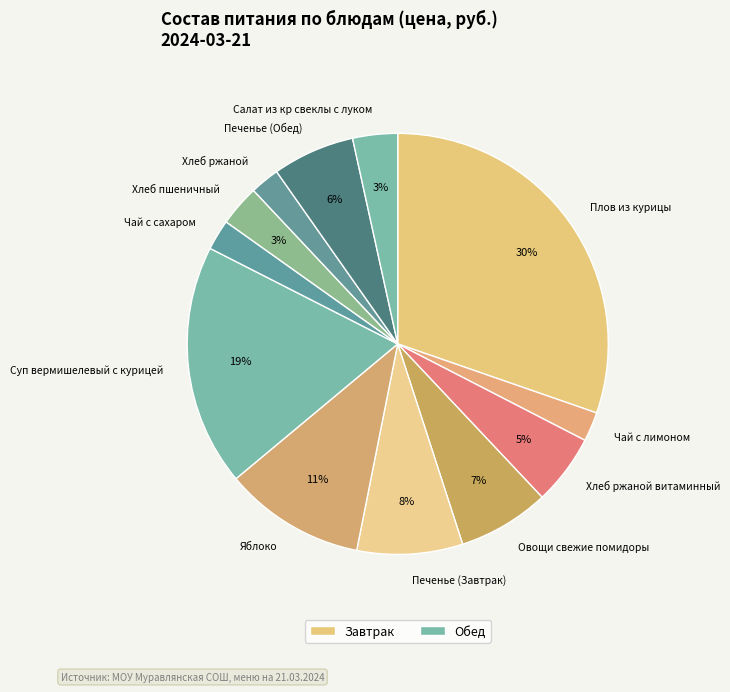

Does Хлеб пшеничный represent more than half of the total?

No